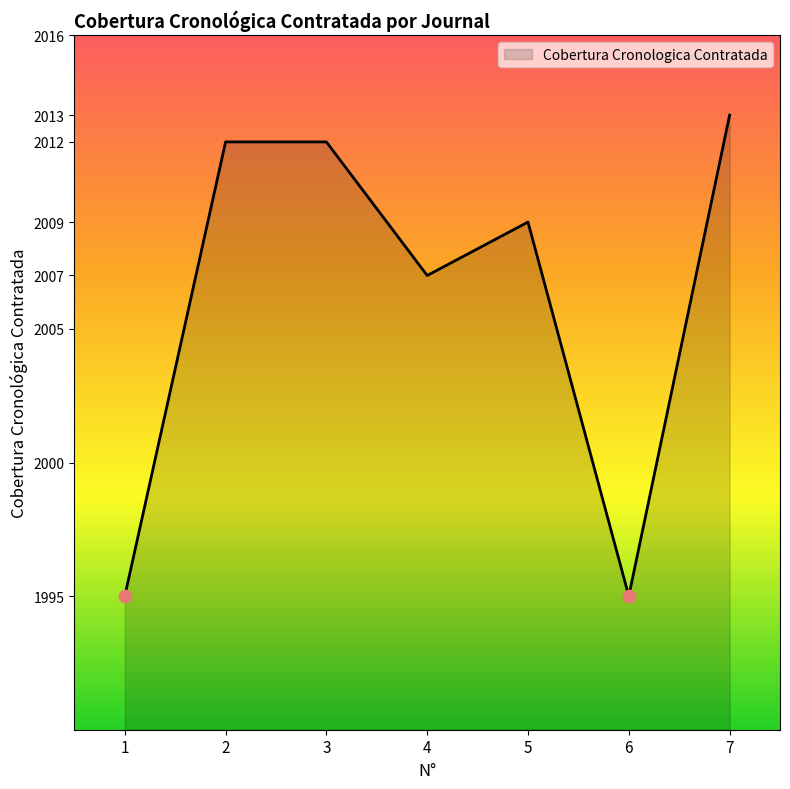

What is the change in value from 1 to 5?

+14